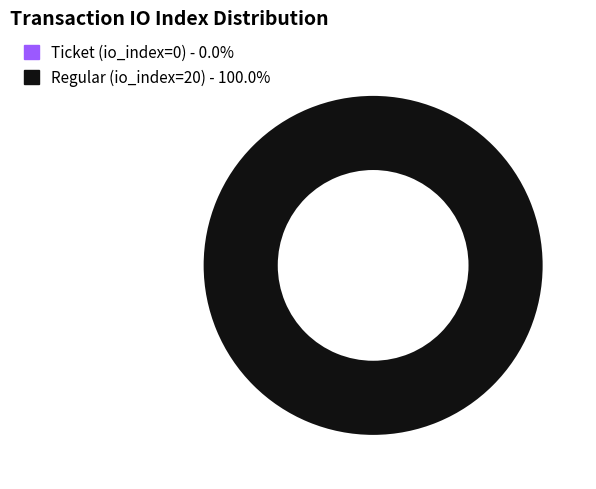

True or false: Regular (io_index=20) accounts for 100% of the total.

True